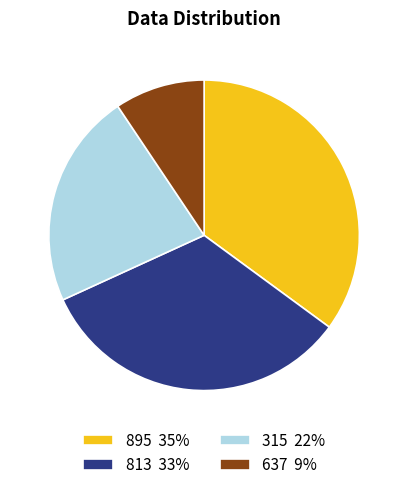

Do 637 and 315 together represent more than half of the pie?

No